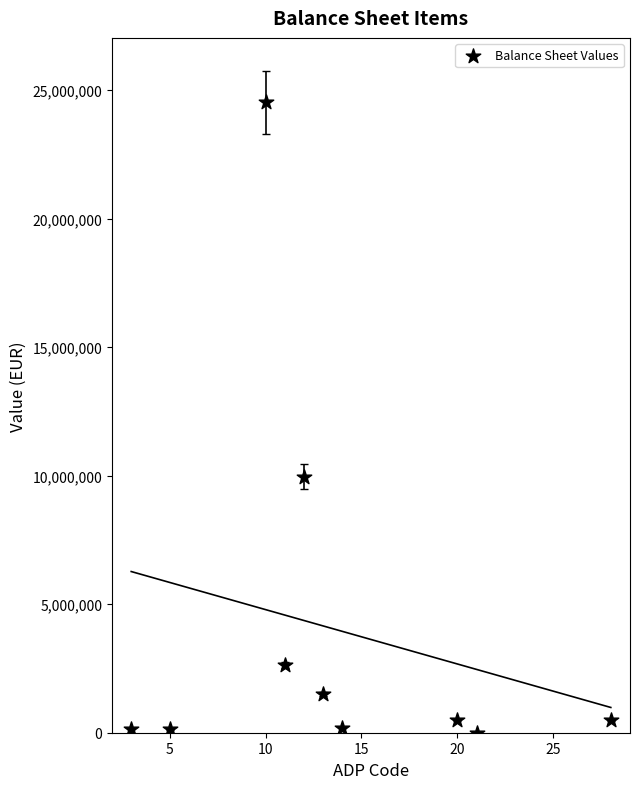

What is the average Y value?

4007361